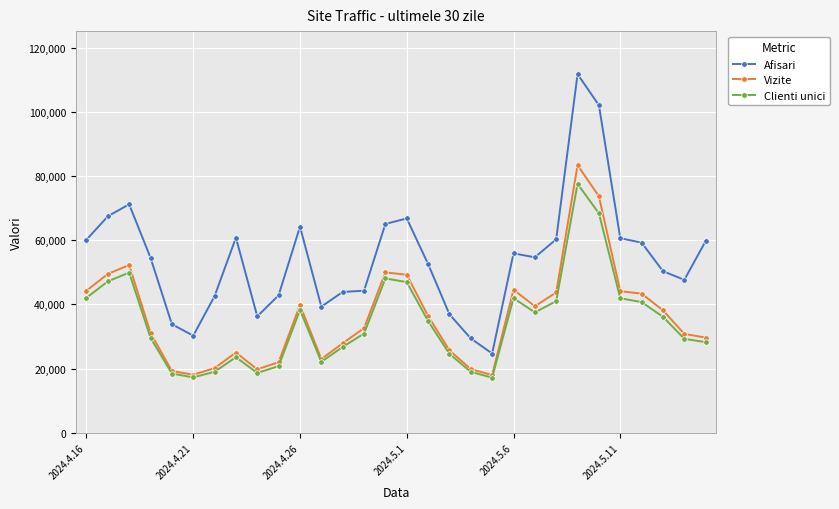

What is the minimum value for Afisari?

24693